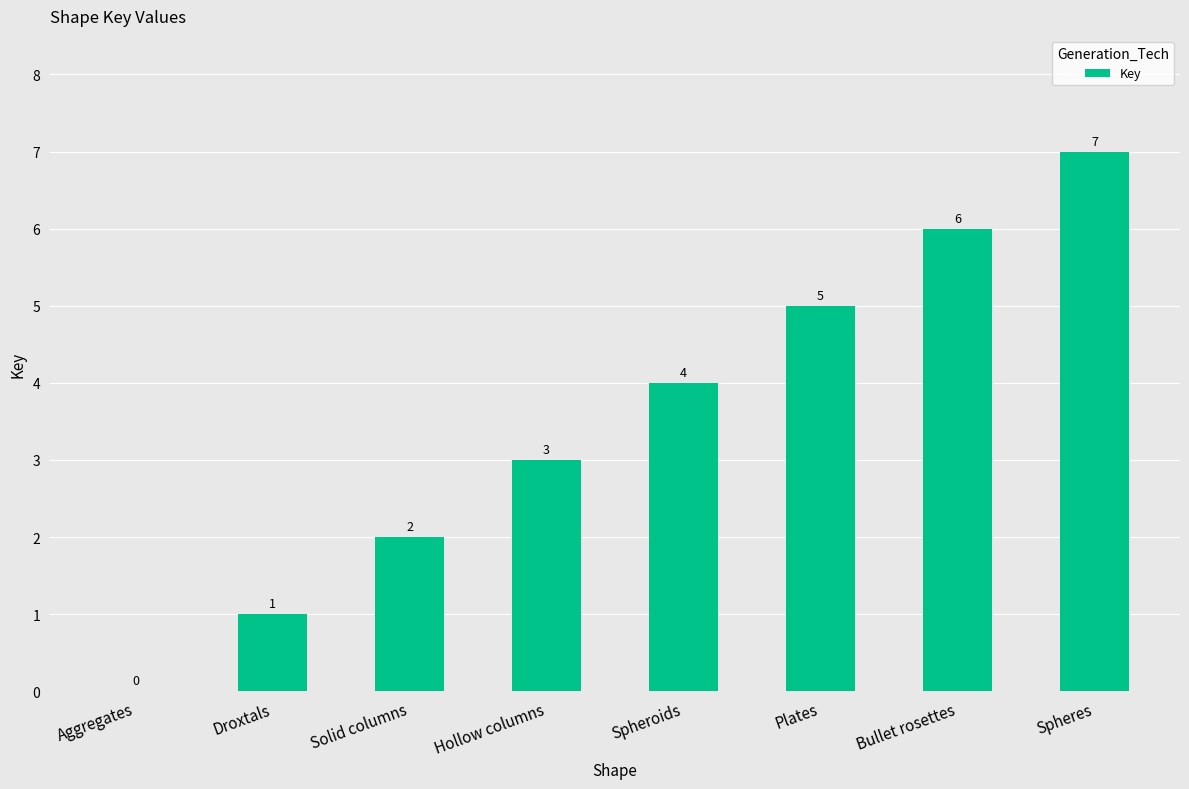

What is the sum of all values?

28